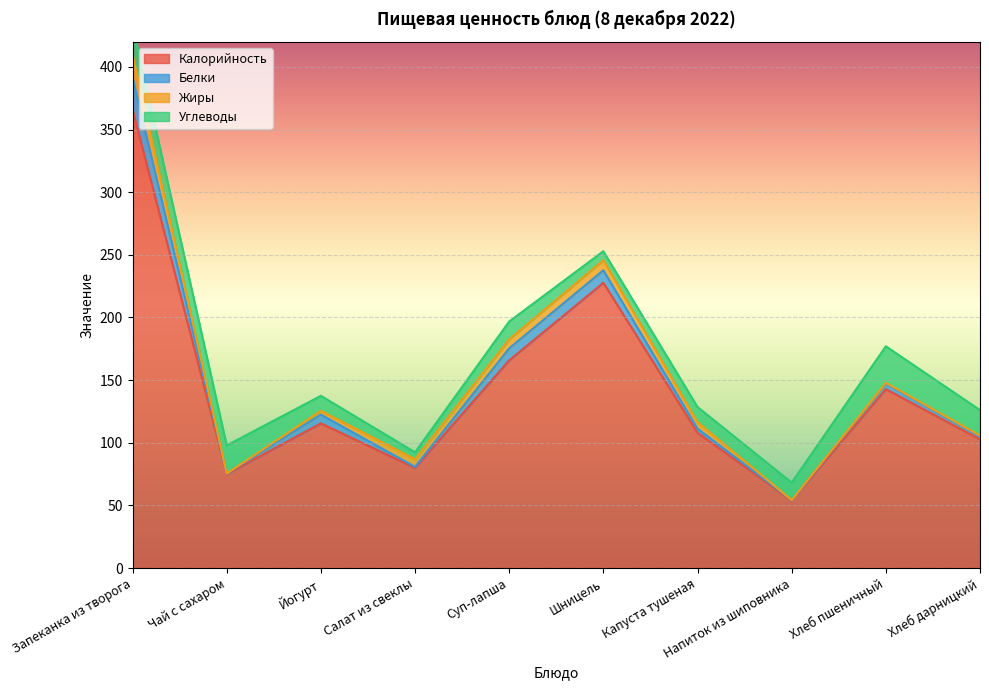

True or false: Углеводы has more than 0 interior local peaks.

True